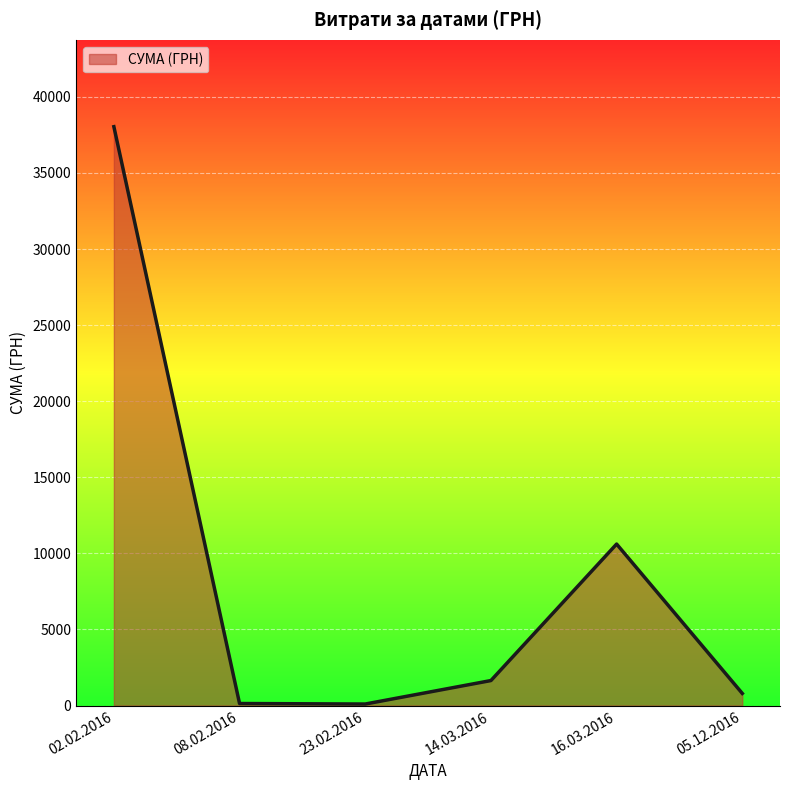

What is the change in value from 23.02.2016 to 14.03.2016?

+1543.1